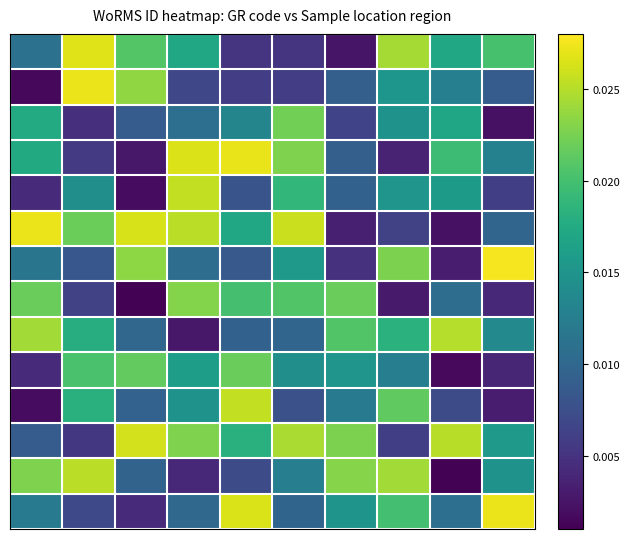

At how many categories does at least one series exceed 0?

10